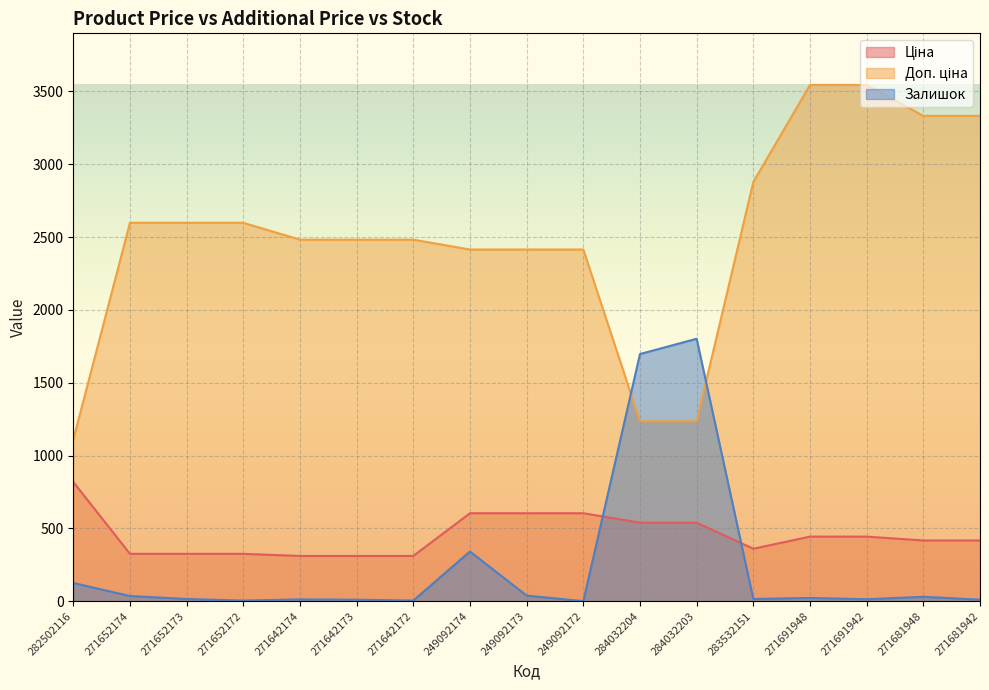

List the labels in order of Залишок value, smallest first.

249092172, 271652172, 271642172, 271642173, 271681942, 271642174, 271691942, 271652173, 283532151, 271691948, 271681948, 271652174, 249092173, 282502116, 249092174, 284032204, 284032203